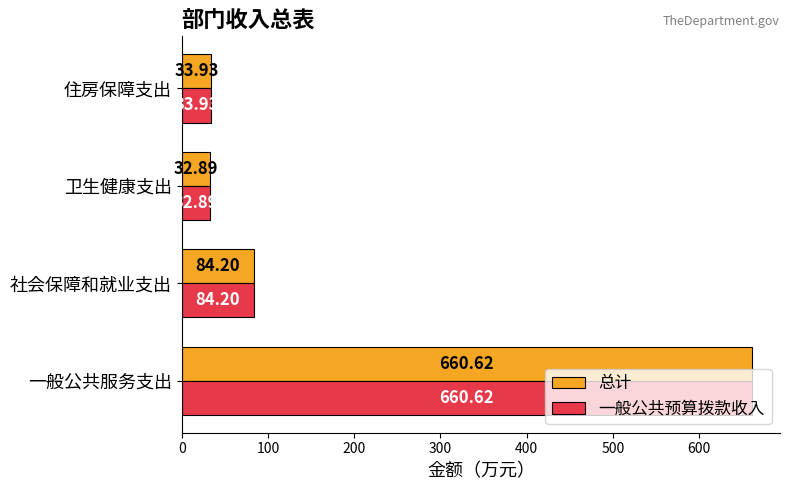

At which category is the sum across all series the highest?

一般公共服务支出